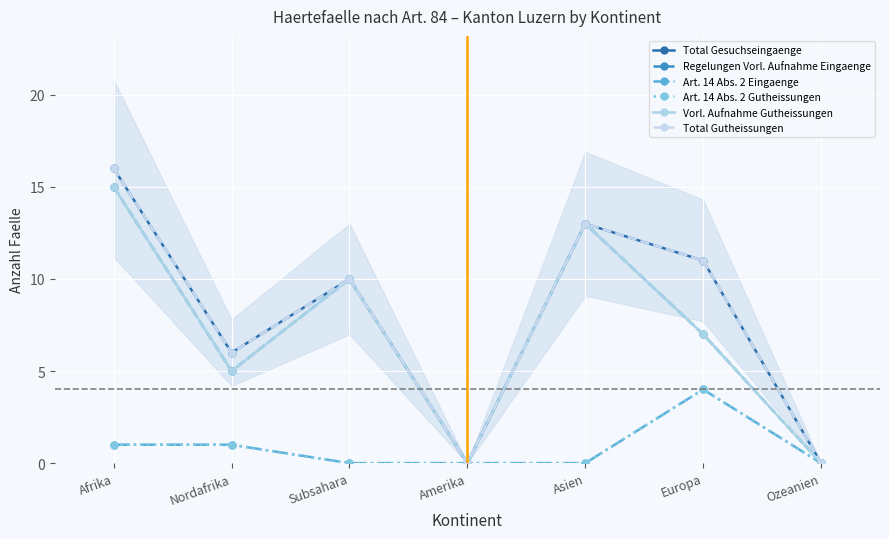

Which category has the highest value across all series?

Afrika